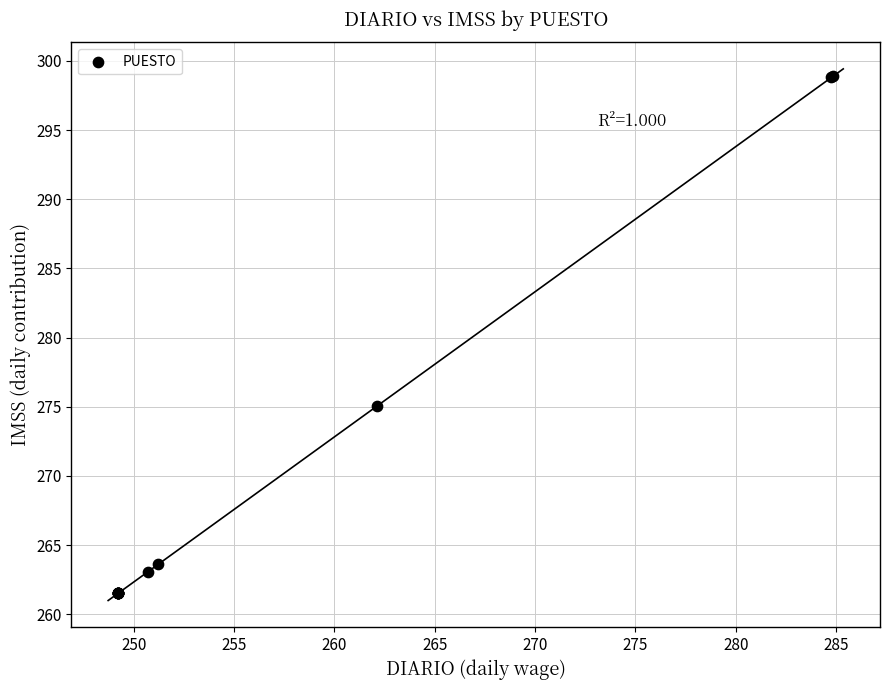

What Y value in the scatter plot is closest to 280?

275.1